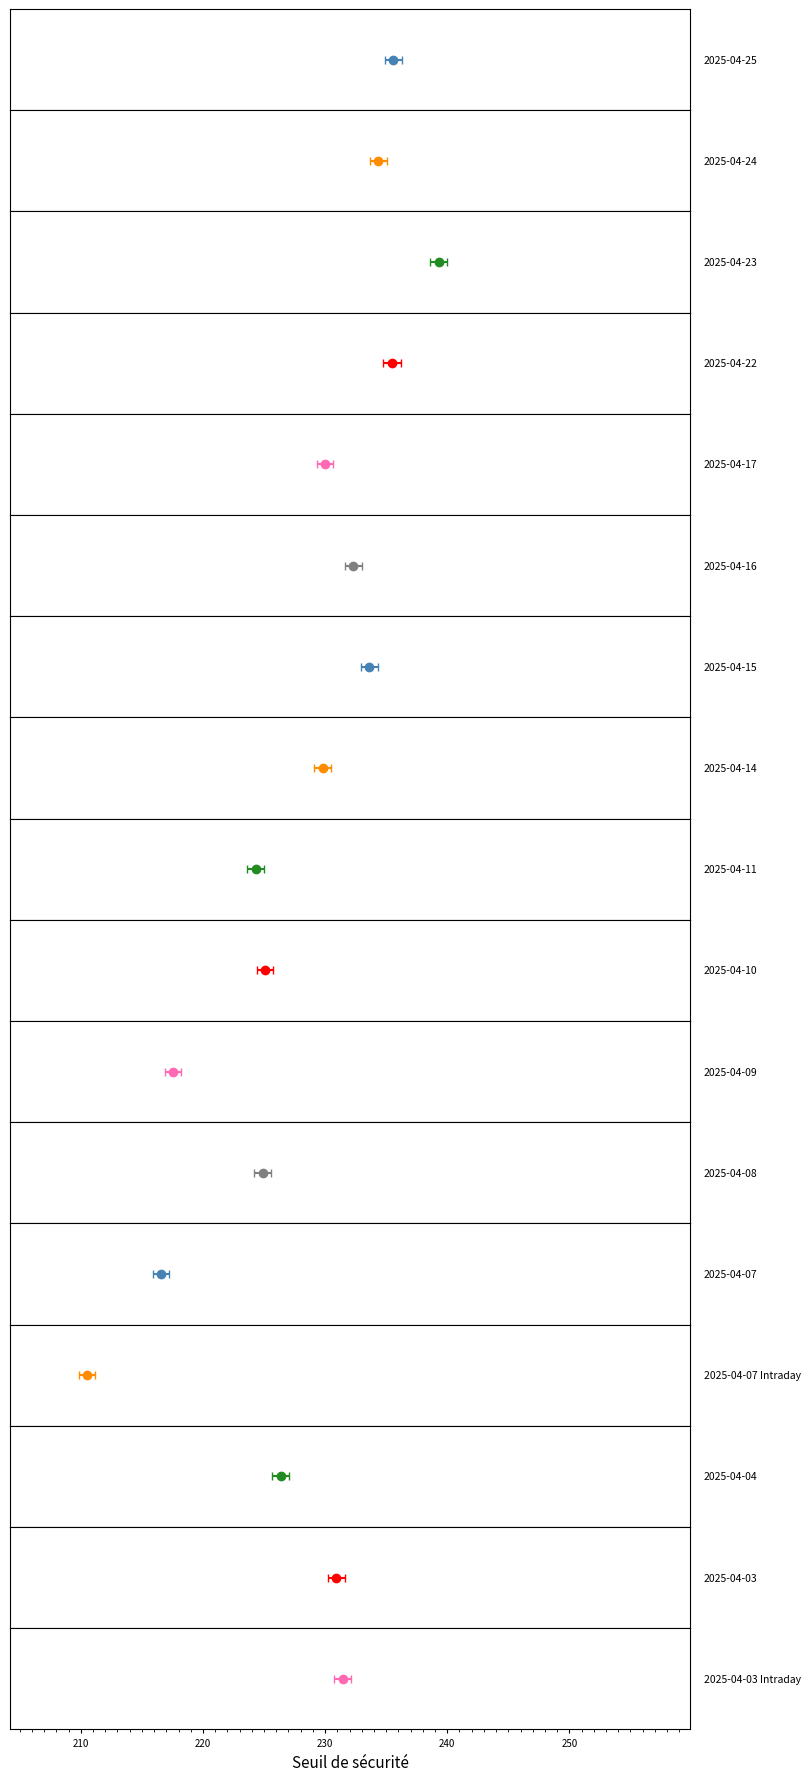

The value of Prix du produit at 2025-04-09 is 0.0. True or false?

False